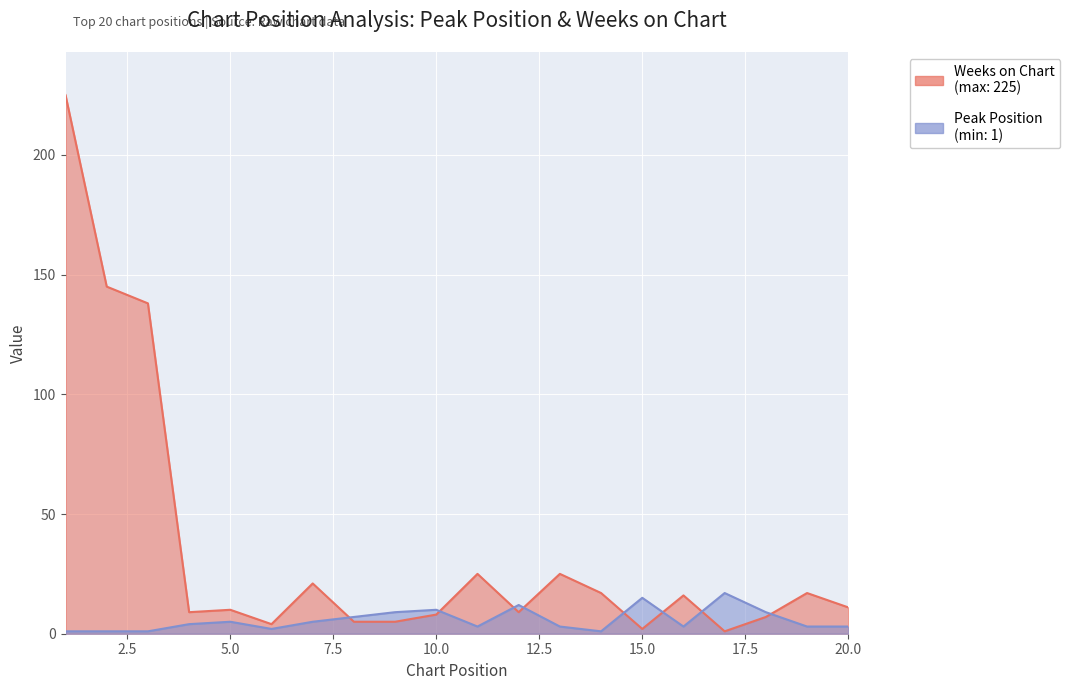

What is the difference between the maximum and minimum values in the Weeks on Chart series?

224